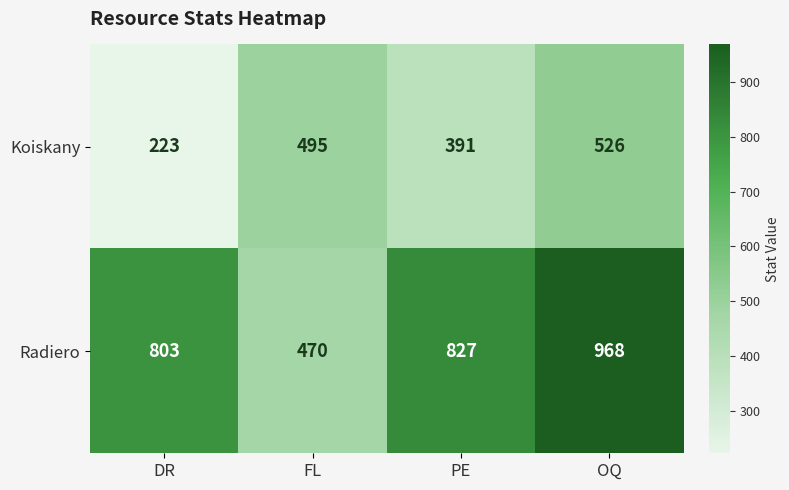

What is the spread (max minus min) of values at OQ?

442